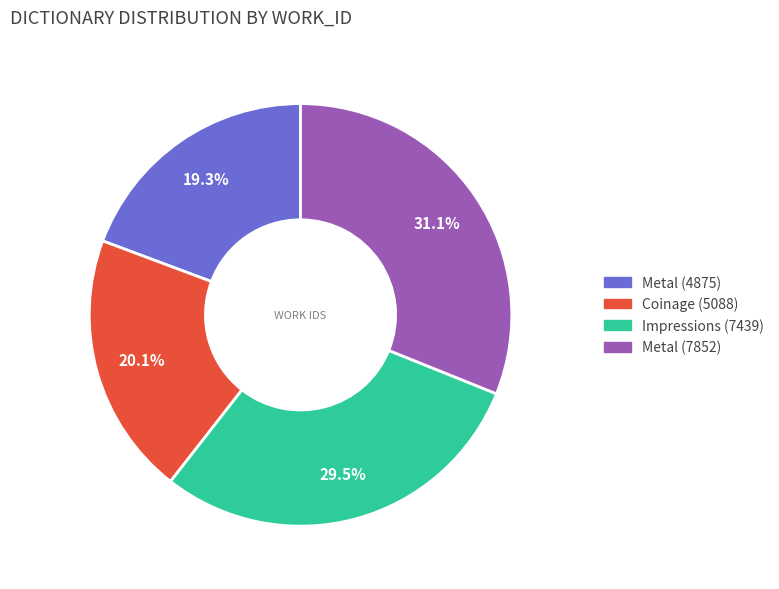

What is the ratio of the value at Coinage (5088) to the value at Metal (4875)?

1.0